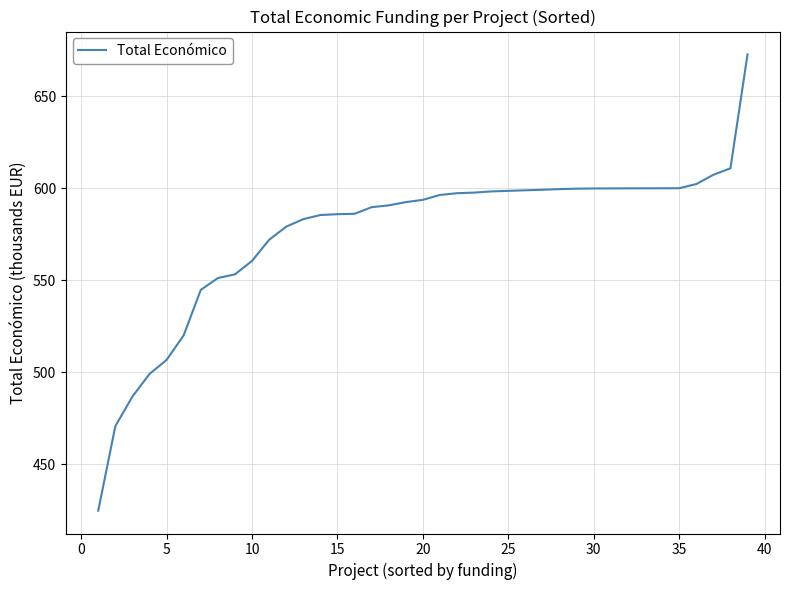

What is the difference between the maximum and minimum values?

248.1